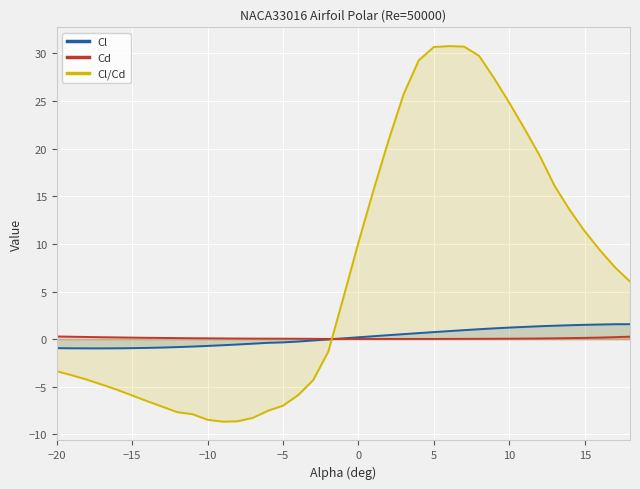

Which series has the widest spread of values?

Cl/Cd